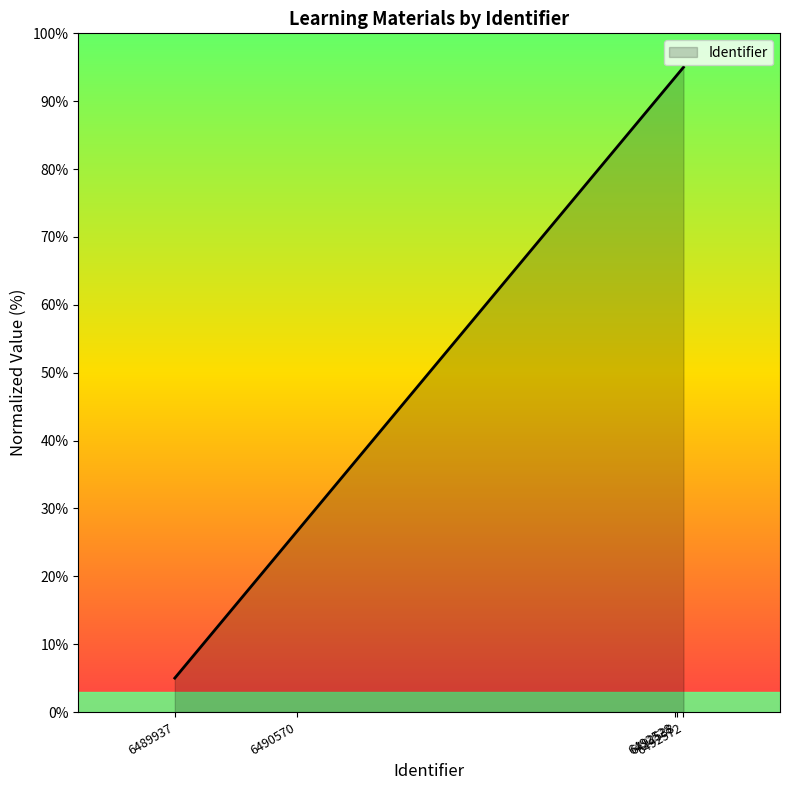

What is the greatest value displayed?

95.0